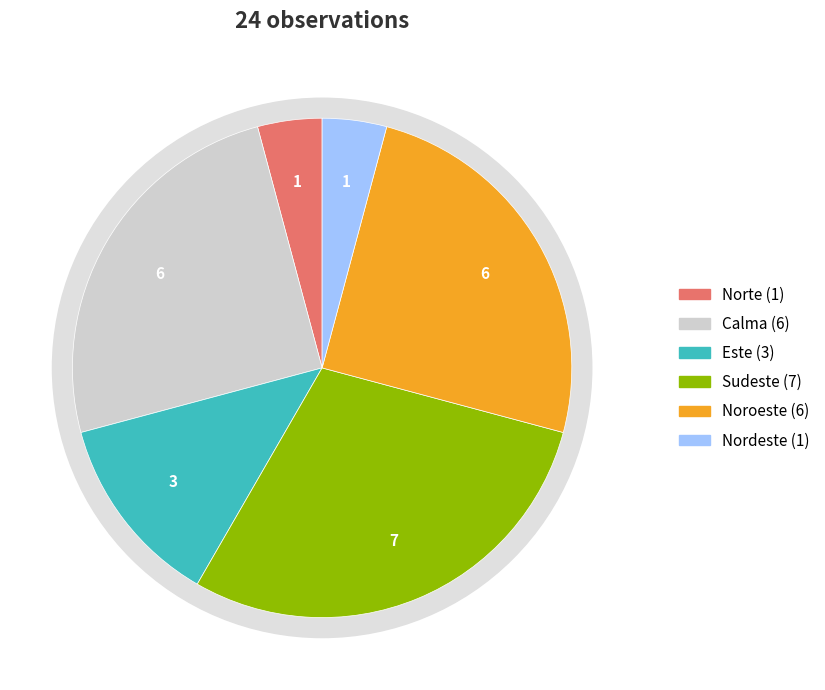

Does Este account for over 50% of the chart?

No